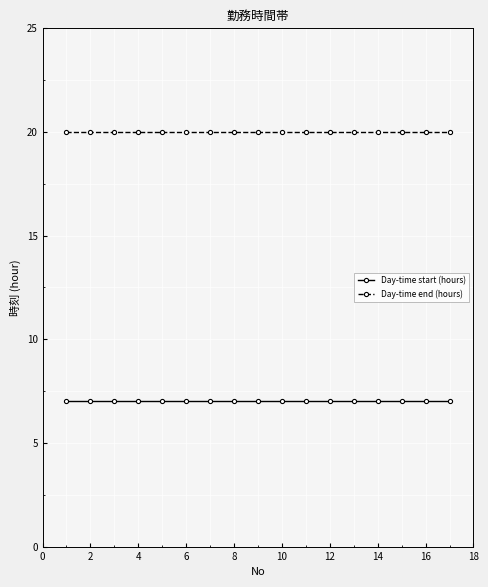

What is the lowest value of the Day-time start (hours) series?

7